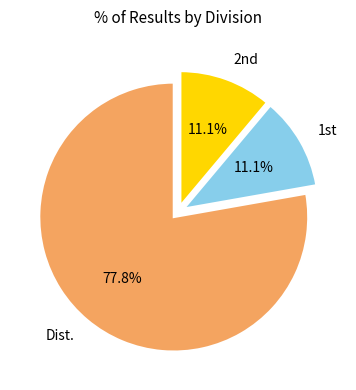

To the nearest percent, what portion does Dist. represent?

78%